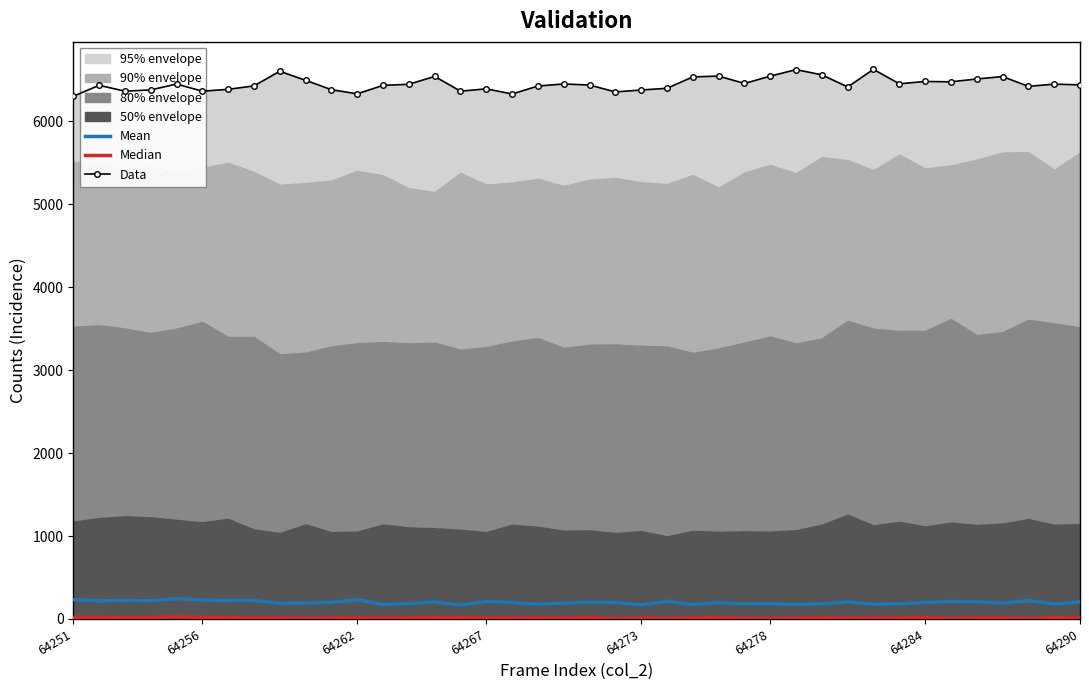

Which series has the largest total across all categories?

Data